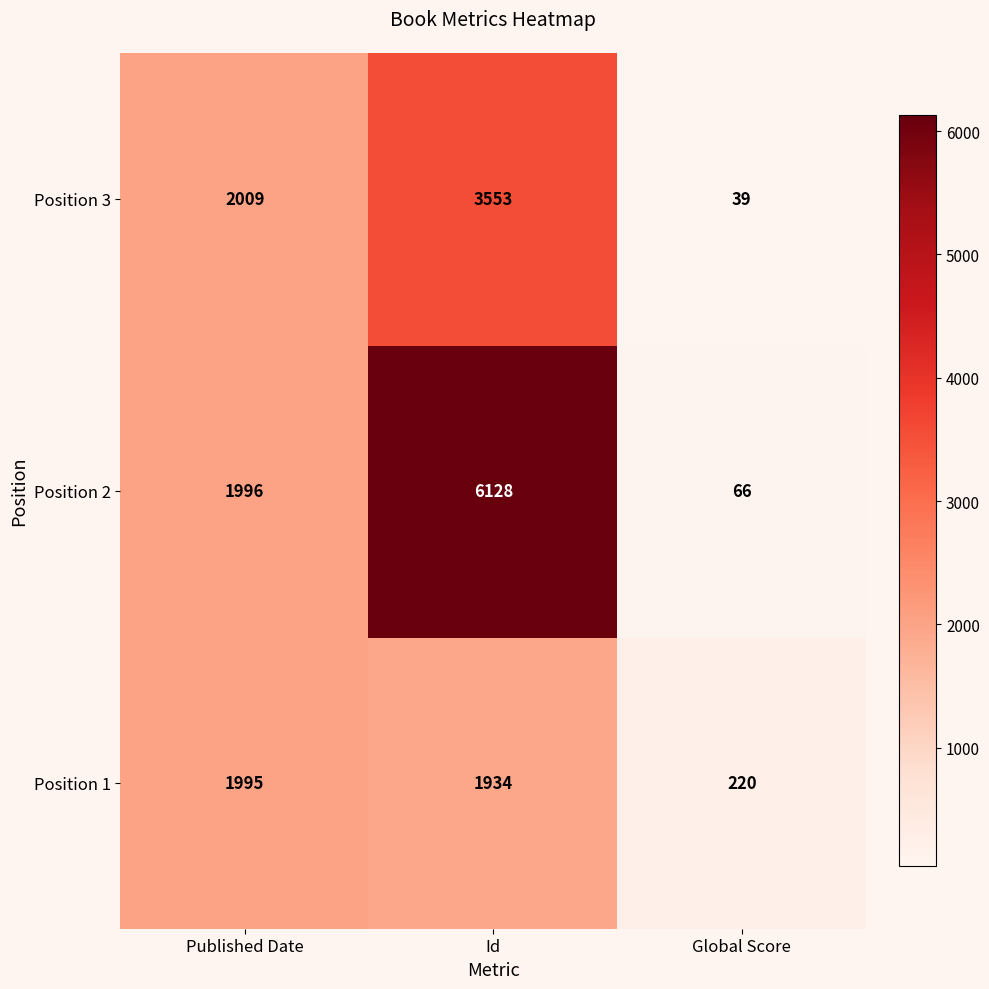

Which label corresponds to the smallest value in the chart?

Global Score